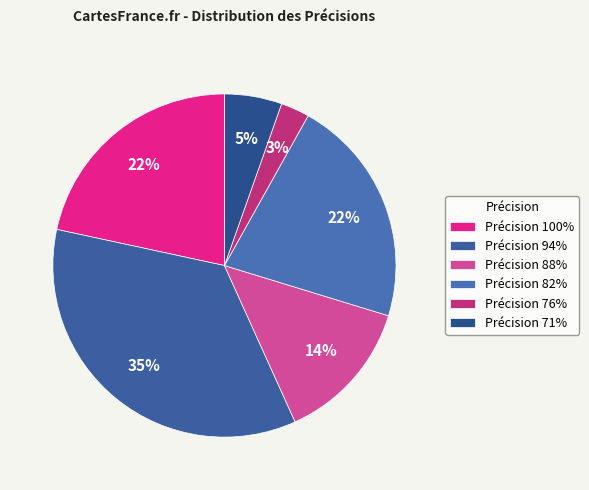

Count the number of slices in the pie.

6